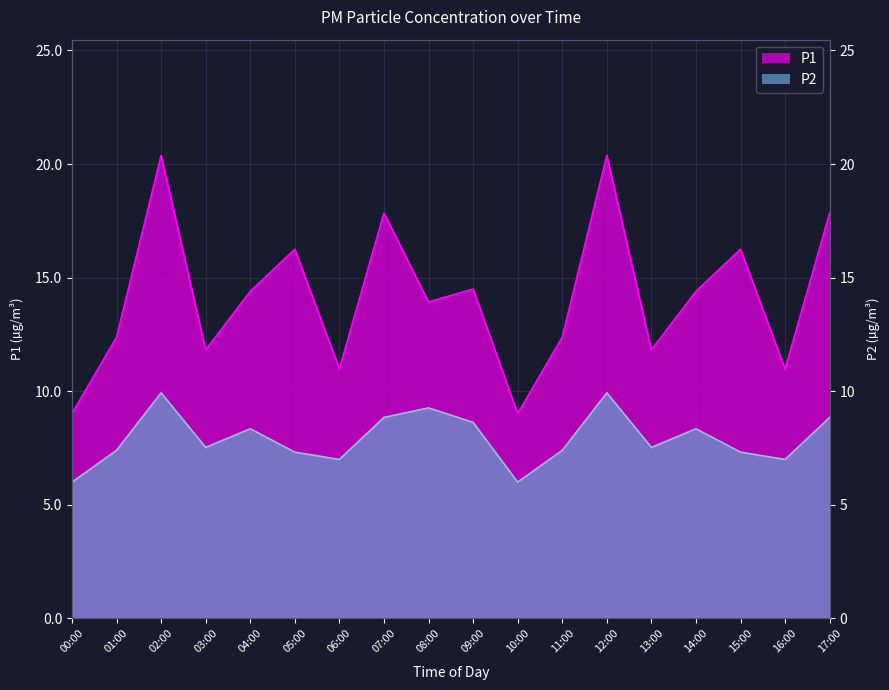

How many data points in P2 are less than 7?

2